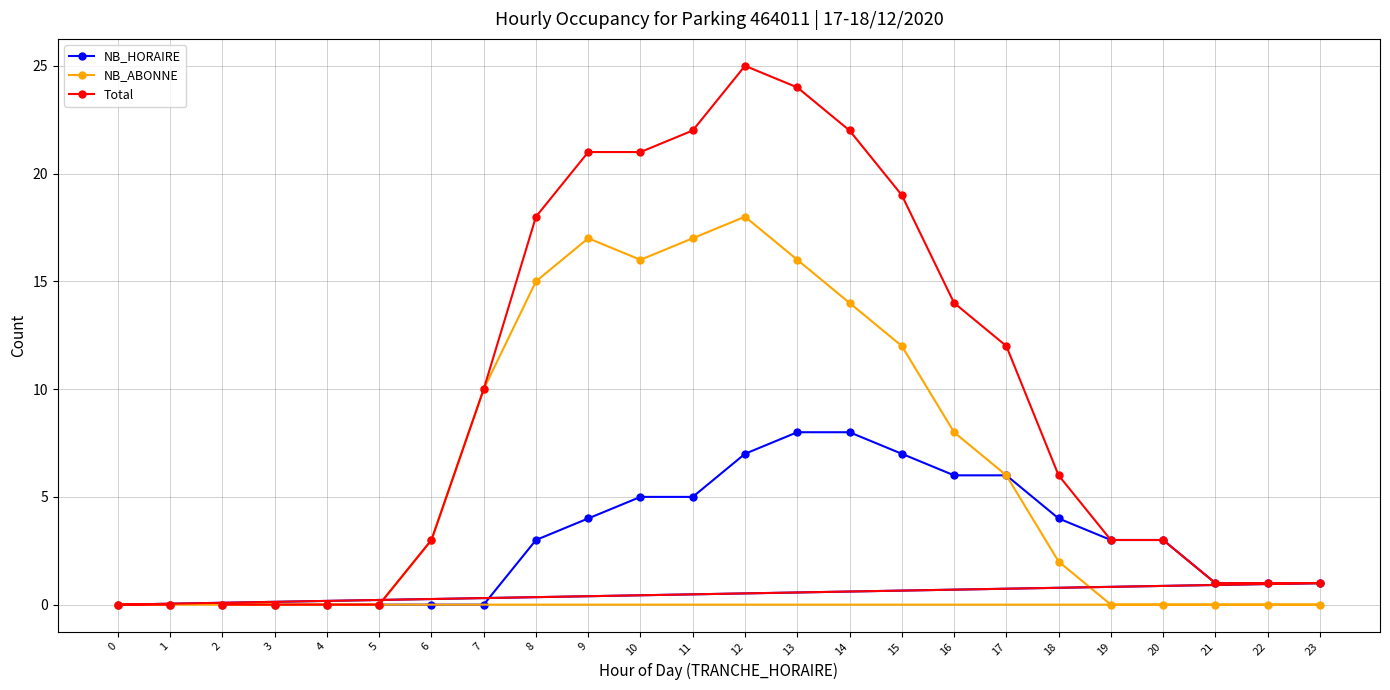

Reading left to right, what are all the values shown in this chart?

NB_HORAIRE: 0=0	1=0	2=0	3=0	4=0	5=0	6=0	7=0	8=3	9=4	10=5	11=5	12=7	13=8	14=8	15=7	16=6	17=6	18=4	19=3	20=3	21=1	22=1	23=1
NB_ABONNE: 0=0	1=0	2=0	3=0	4=0	5=0	6=3	7=10	8=15	9=17	10=16	11=17	12=18	13=16	14=14	15=12	16=8	17=6	18=2	19=0	20=0	21=0	22=0	23=0
Total: 0=0	1=0	2=0	3=0	4=0	5=0	6=3	7=10	8=18	9=21	10=21	11=22	12=25	13=24	14=22	15=19	16=14	17=12	18=6	19=3	20=3	21=1	22=1	23=1